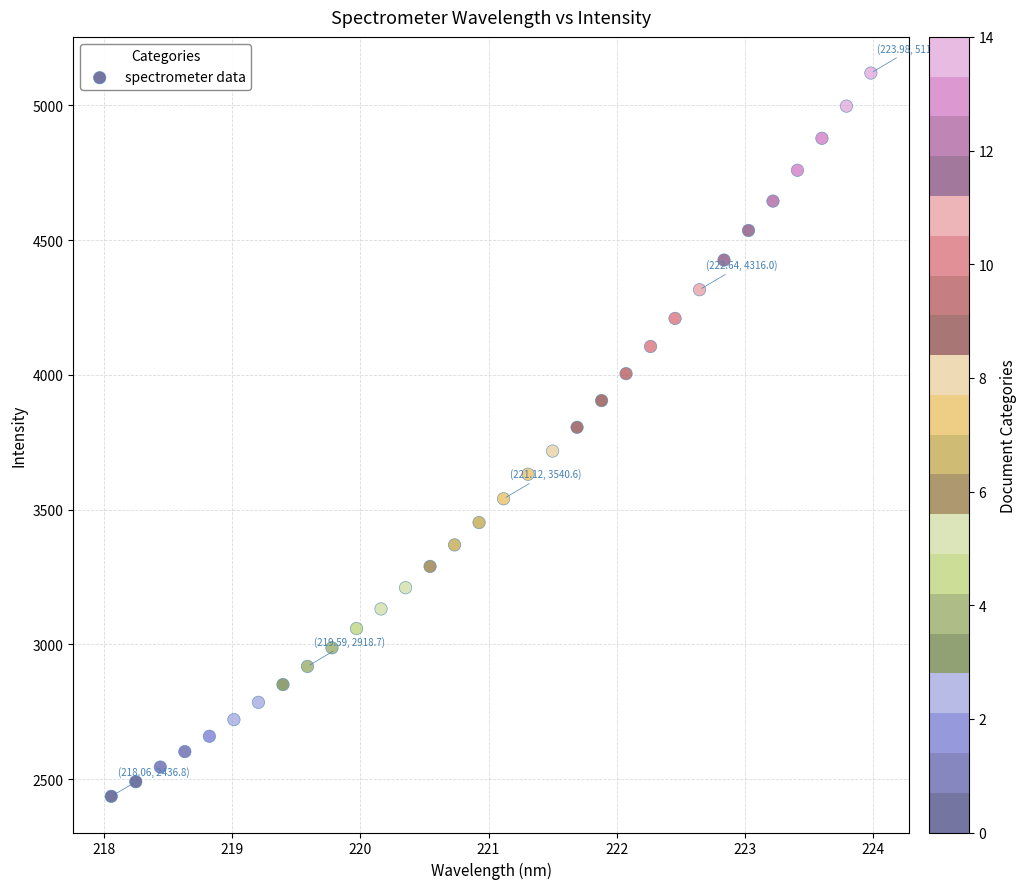

What is the range of X values (max minus min)?

5.9